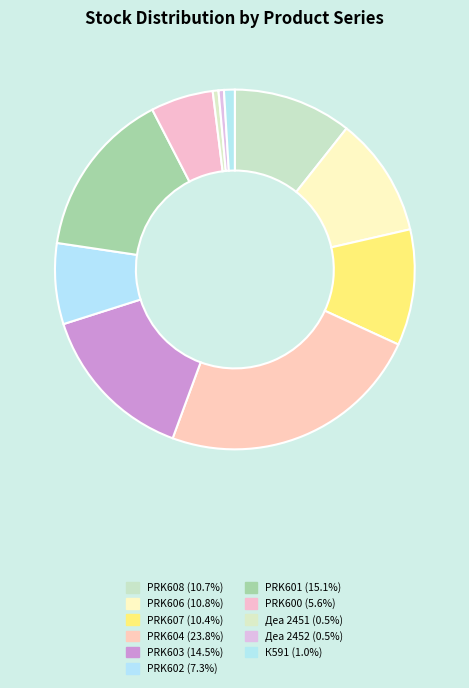

True or false: PRK604 accounts for 24% of the total.

True